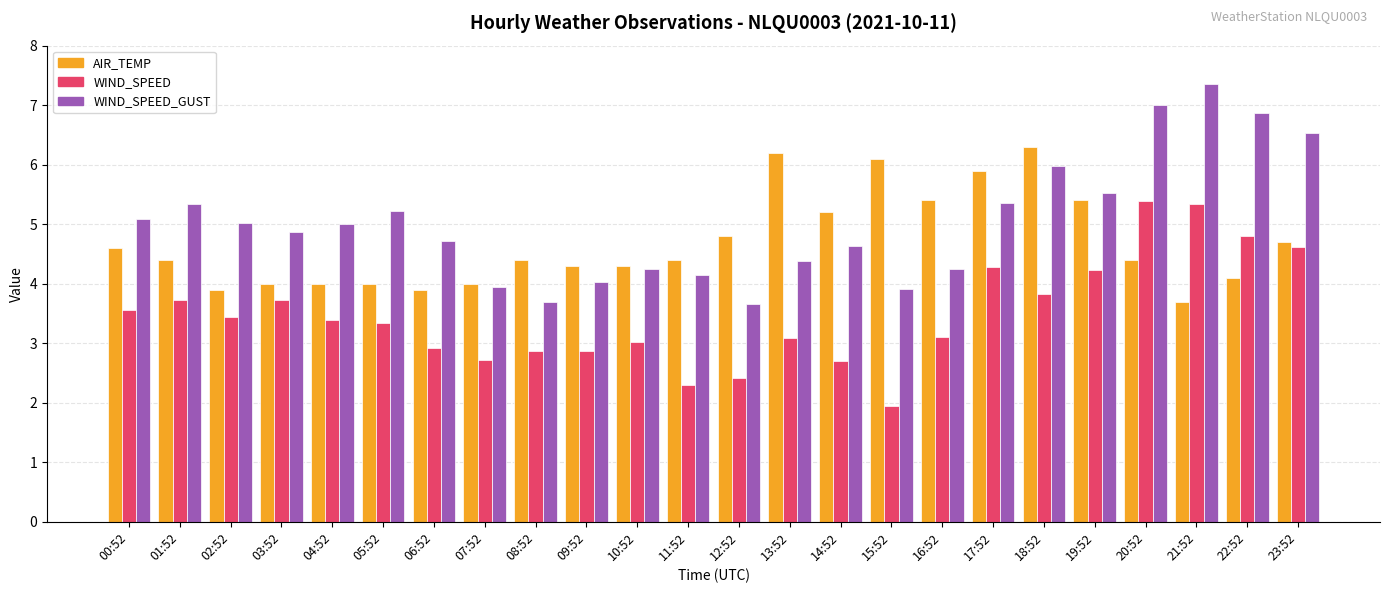

What is the approximate value of WIND_SPEED_GUST at 14:52?

4.6